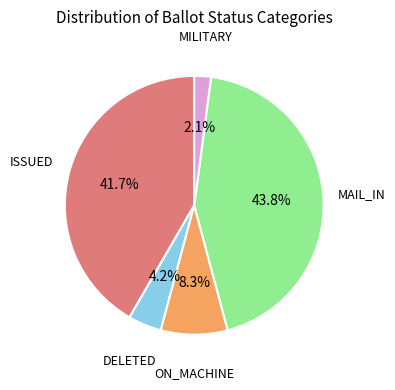

Does any single category account for the majority?

No